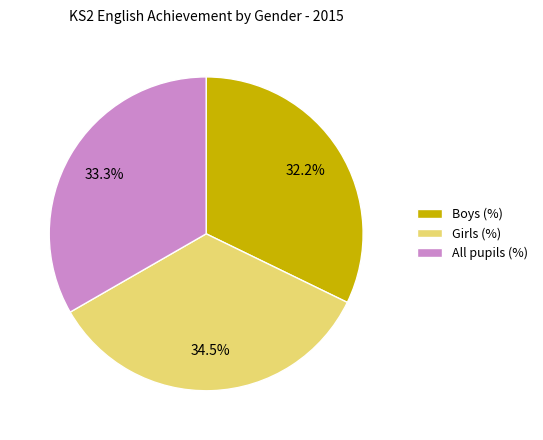

Does Boys account for over 50% of the chart?

No